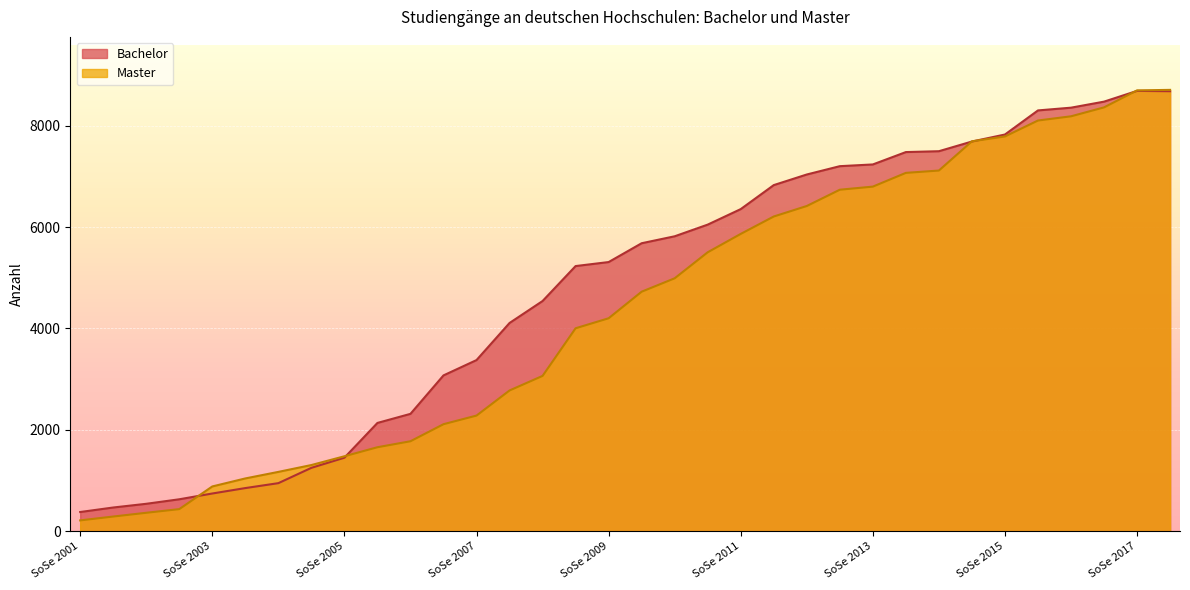

Which category has the lowest value across all series?

SoSe 2001